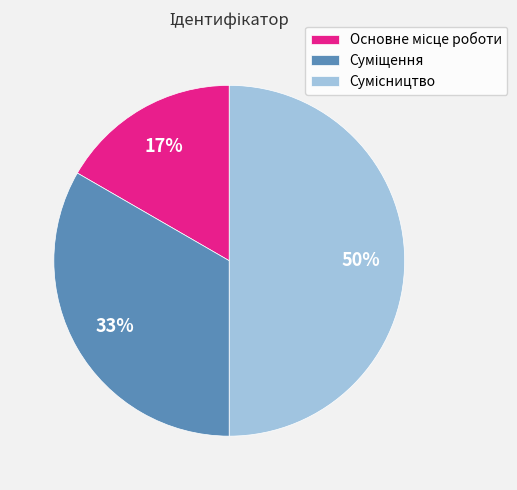

To the nearest percent, what is the average slice percentage?

33%